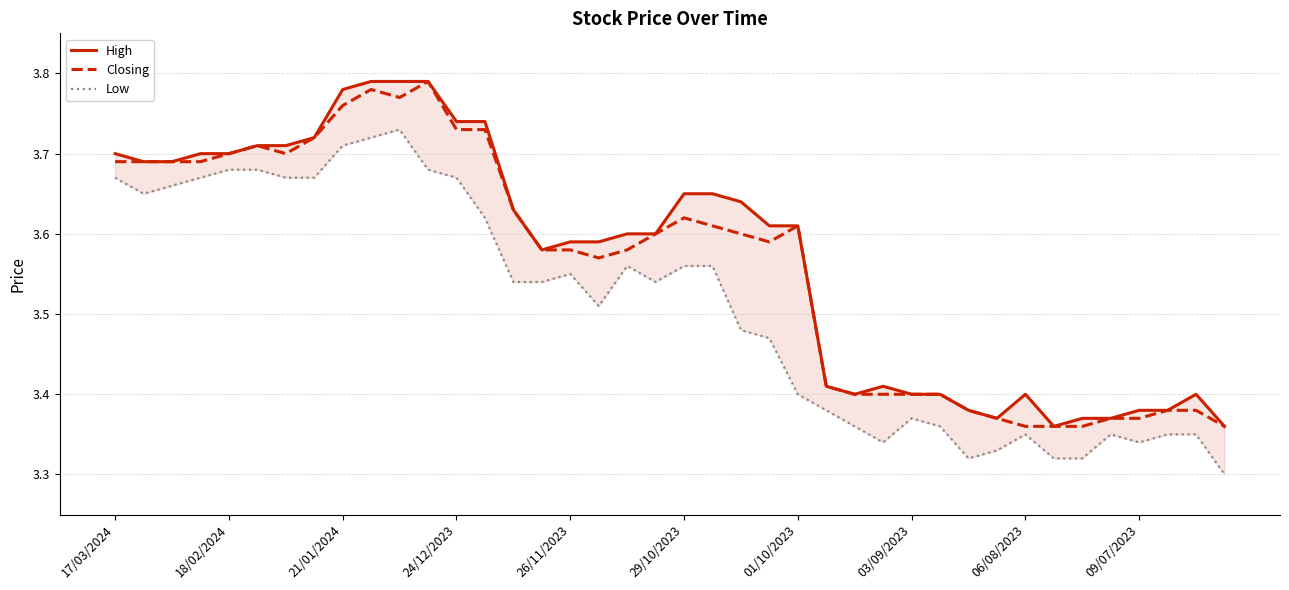

Between 26/11/2023 and 39, which series saw the biggest shift?

Low